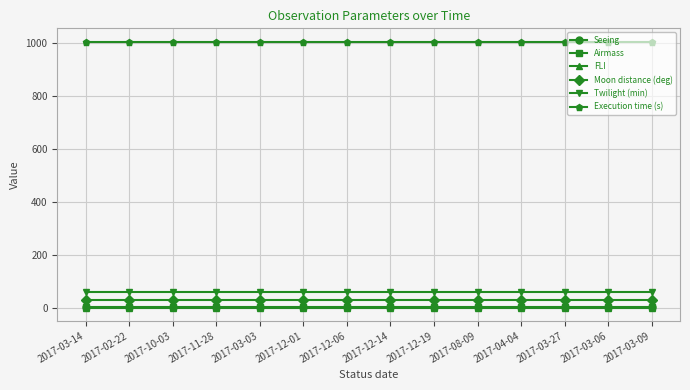

True or false: Seeing and Execution time (s) intersect in this chart.

False